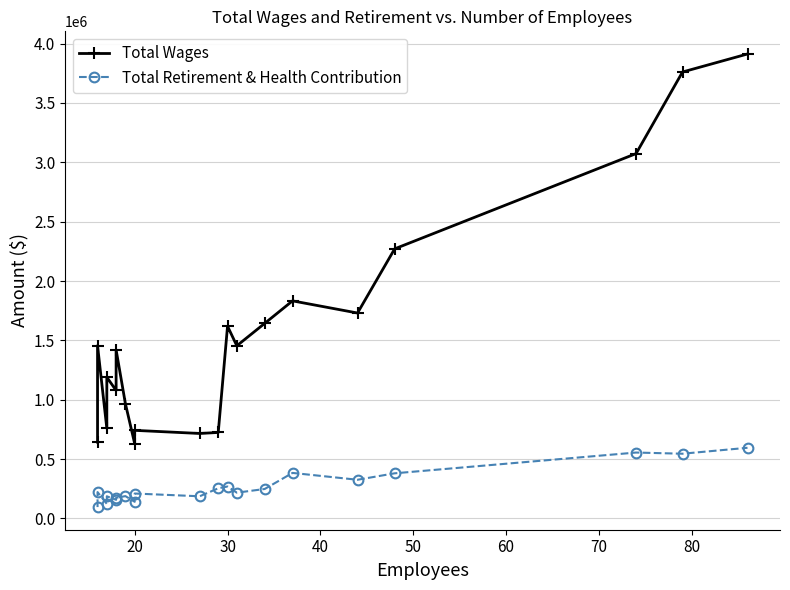

Rank the series at 30 from lowest to highest value.

Total Retirement & Health Contribution, Total Wages